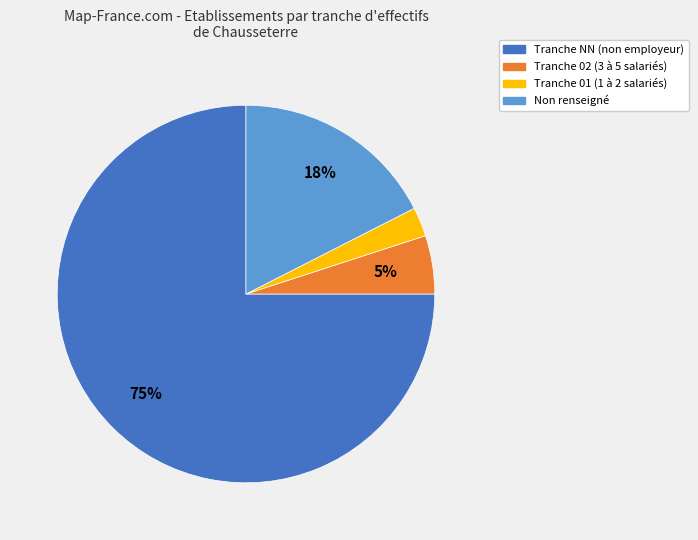

To the nearest percent, what is the average slice percentage?

25%